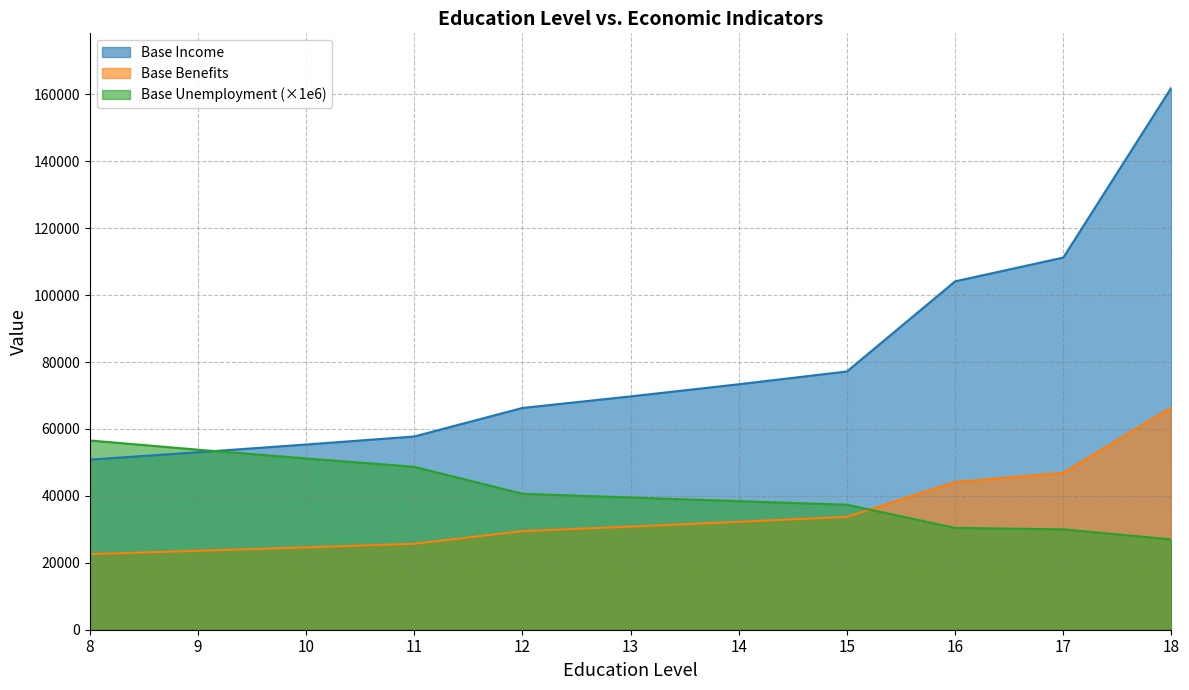

What is the average value of the Base Unemployment series?

41242.9